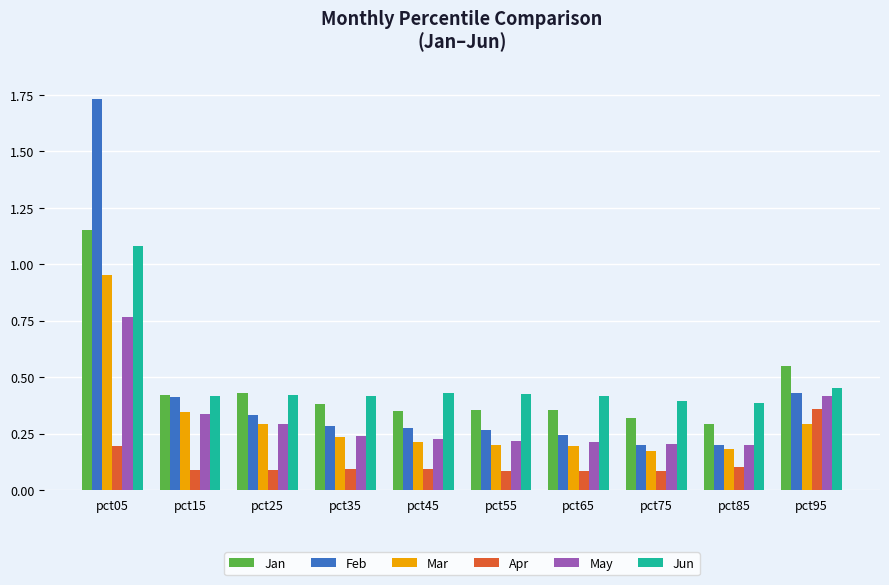

Which category has the highest value in the Jun series?

pct05